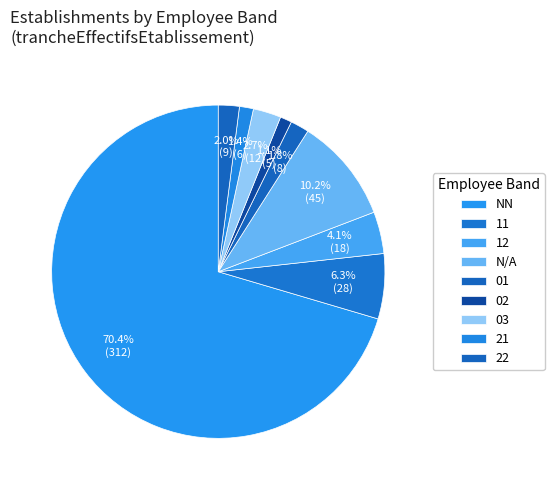

How many segments does this pie chart have?

9